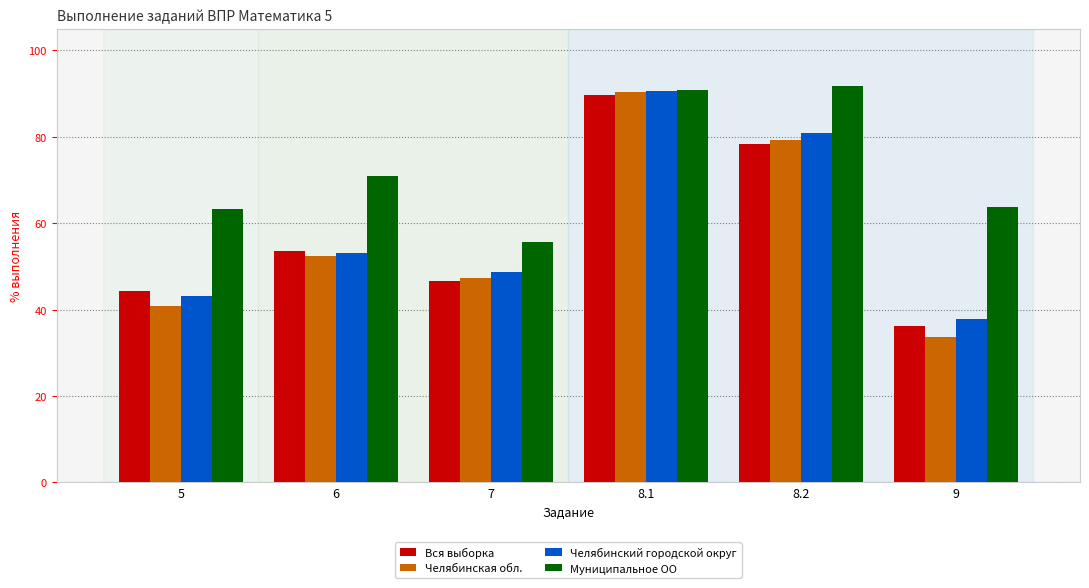

How many bars are there in total?

24